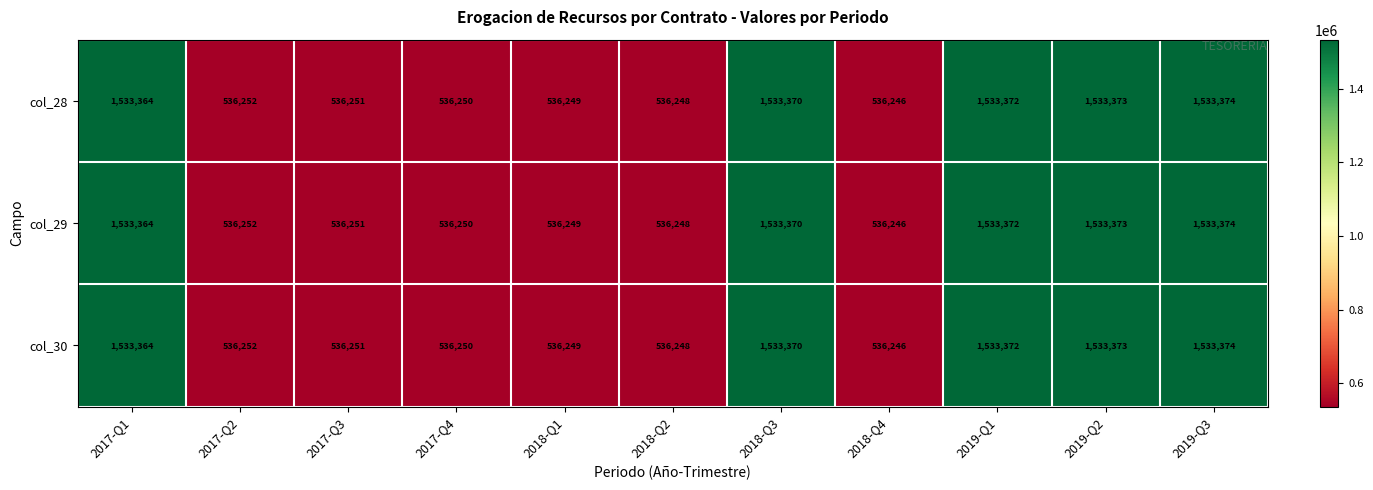

Which category has the highest value across all series?

2019-Q3